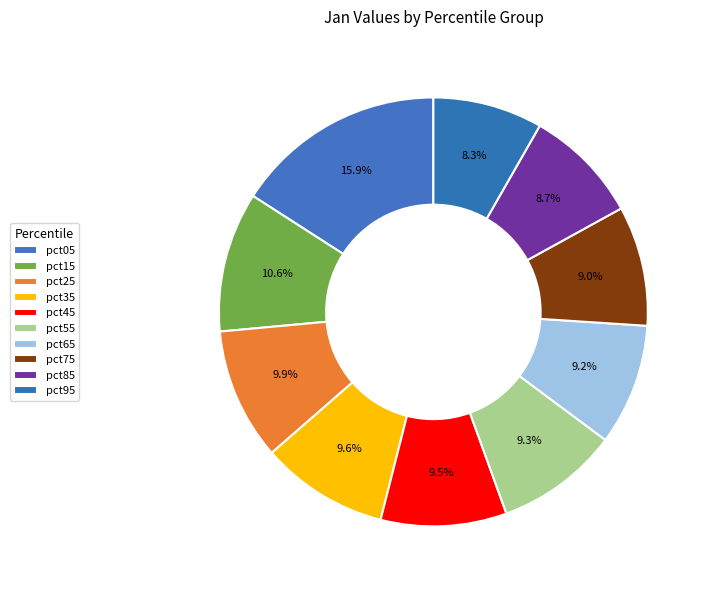

Which slice is the smallest?

pct95